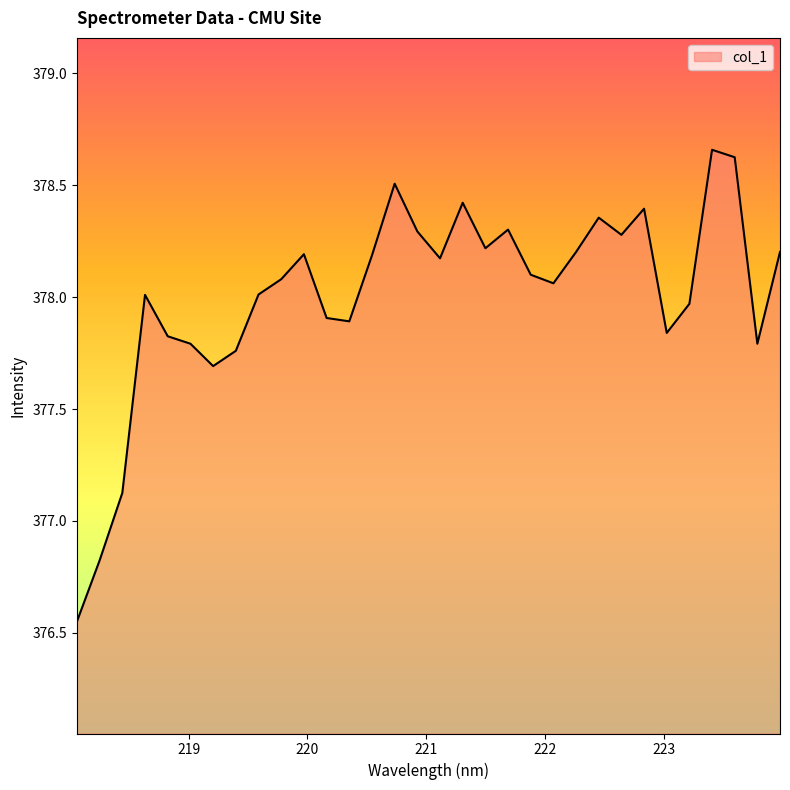

Reading right to left, list all the values displayed in this chart.

378.2	377.8	378.6	378.7	378.0	377.8	378.4	378.3	378.4	378.2	378.1	378.1	378.3	378.2	378.4	378.2	378.3	378.5	378.2	377.9	377.9	378.2	378.1	378.0	377.8	377.7	377.8	377.8	378.0	377.1	376.8	376.6